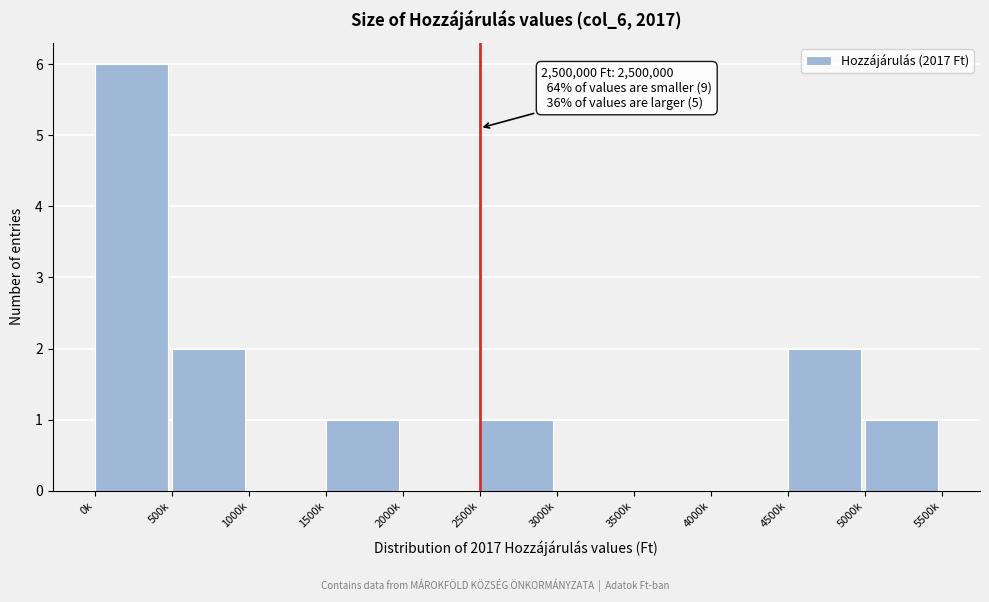

Reading right to left, what are all the values shown in this chart?

5000k=1	4500k=2	4000k=0	3500k=0	3000k=0	2500k=1	2000k=0	1500k=1	1000k=0	500k=2	0k=6